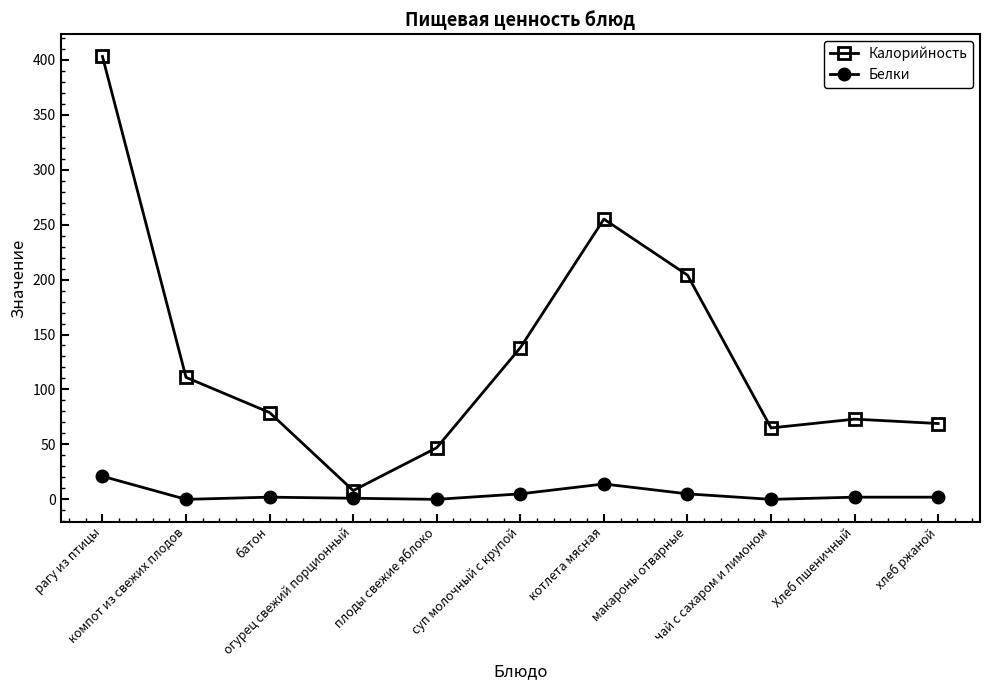

At which label is Калорийность closest to 205?

макароны отварные